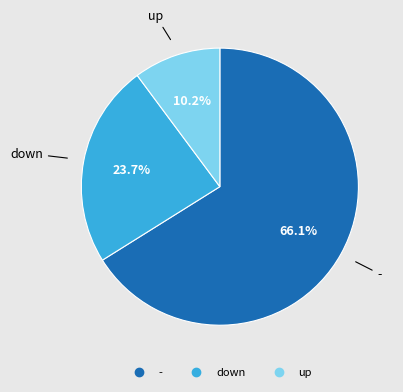

To the nearest percent, what is the difference between the largest and smallest slice percentages?

56%